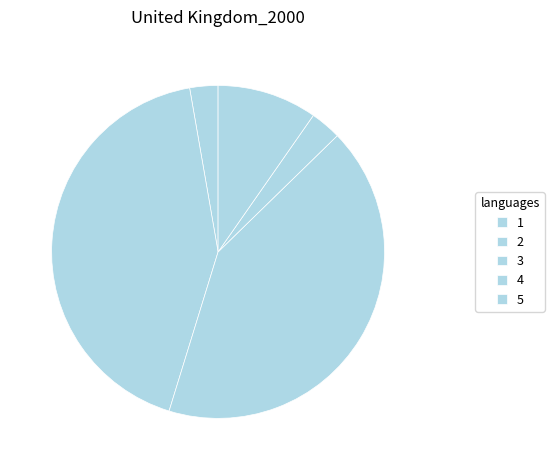

How much of the chart is everything except 1?

97.3%